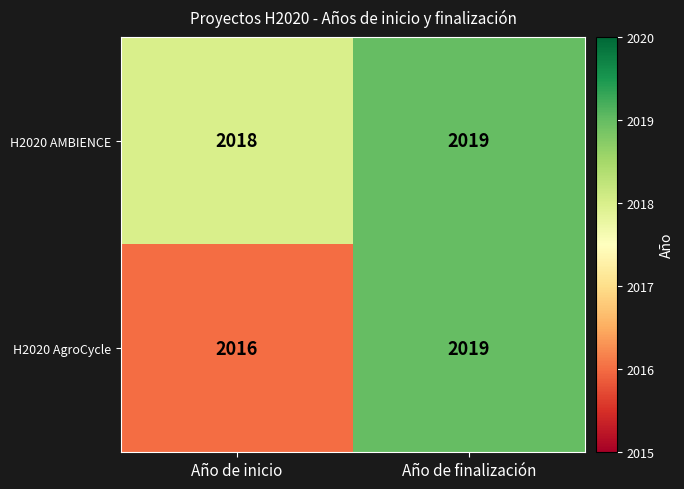

Reading left to right, transcribe all the data shown in this chart.

H2020 AMBIENCE: 2018	2019
H2020 AgroCycle: 2016	2019